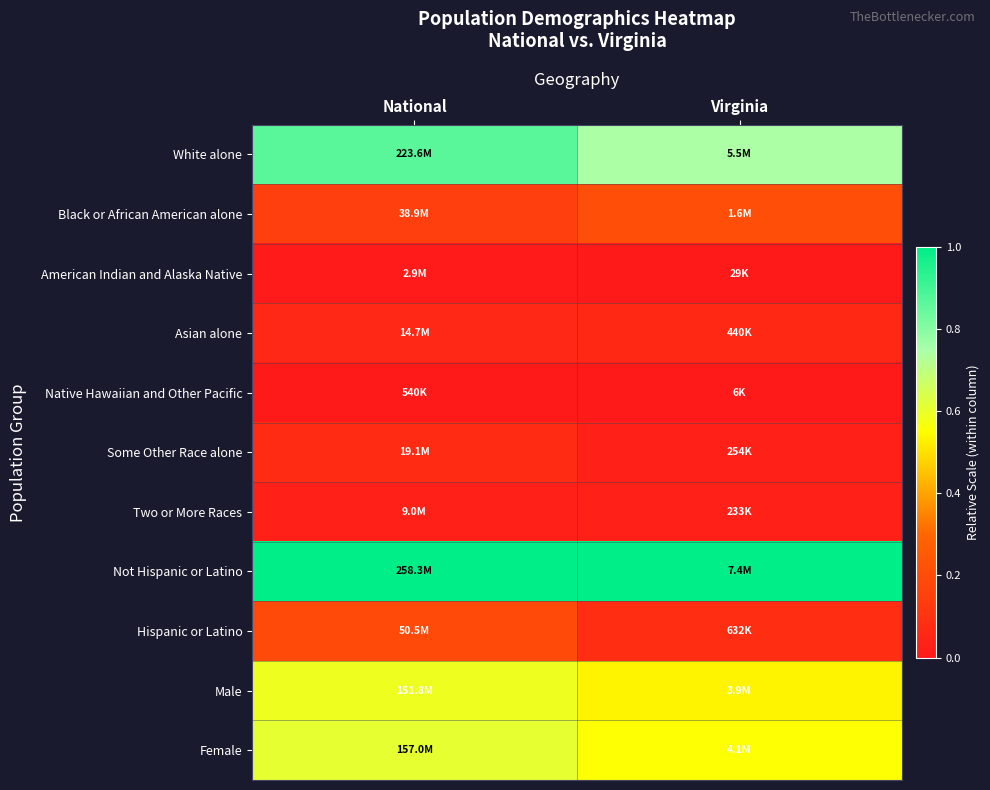

Rank the series at Virginia from lowest to highest value.

Native Hawaiian and Other Pacific, American Indian and Alaska Native, Two or More Races, Some Other Race alone, Asian alone, Hispanic or Latino, Black or African American alone, Male, Female, White alone, Not Hispanic or Latino